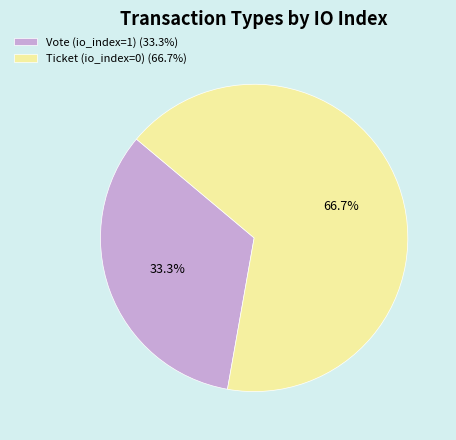

What is the ratio of the value at Ticket (io_index=0) to the value at Vote (io_index=1)?

2.0